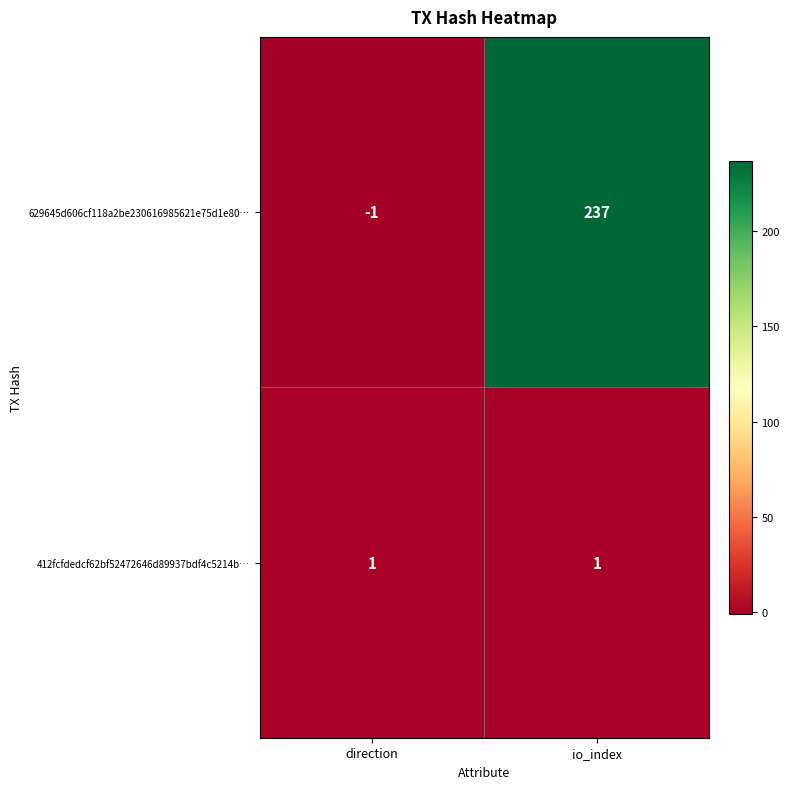

Rank the series by their maximum value, from highest to lowest.

629645d606cf118a2be230616985621e75d1e80…, 412fcfdedcf62bf52472646d89937bdf4c5214b…